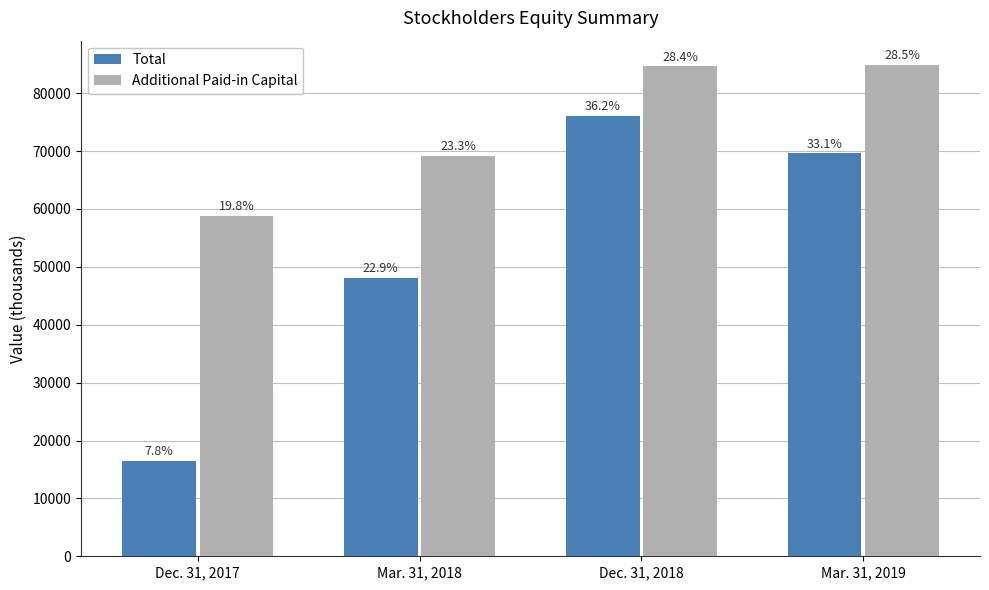

Which series has the widest spread of values?

Total